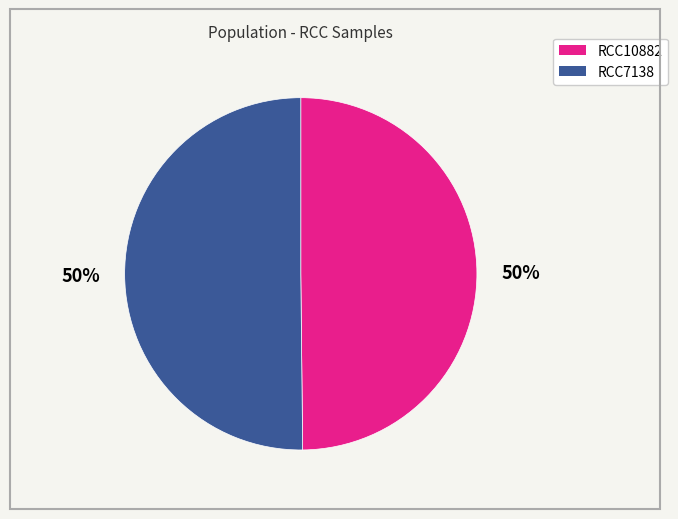

To the nearest percent, what is the average slice percentage?

50%